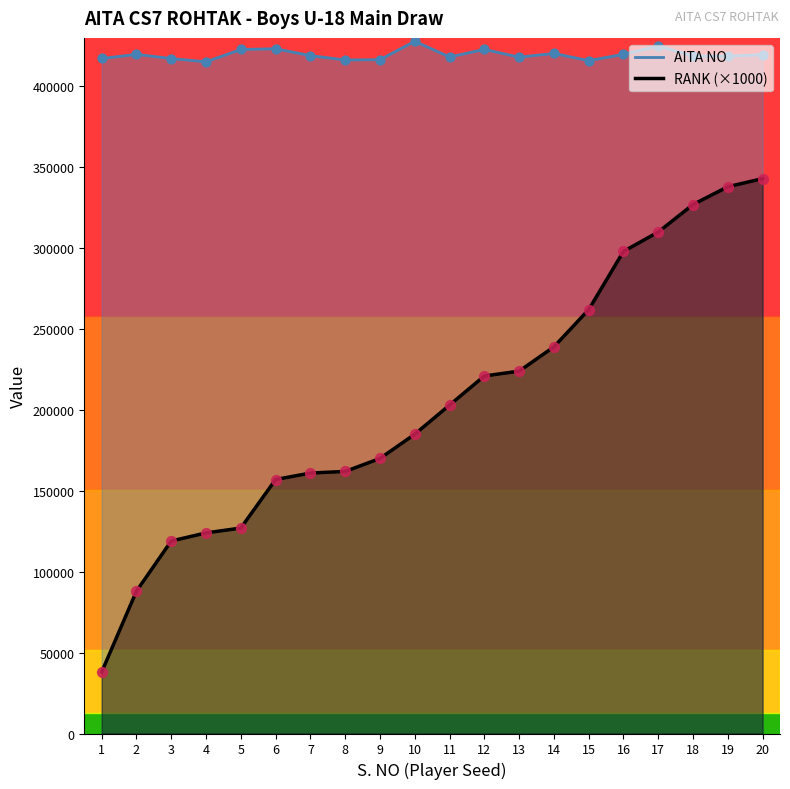

What are all the series names shown in the legend?

AITA NO, RANK